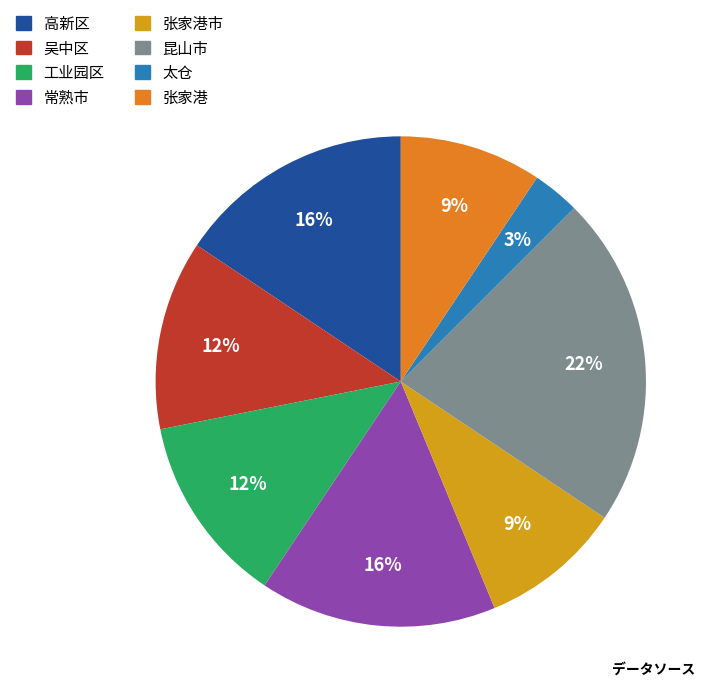

To the nearest percent, what is the difference between the largest and smallest slice percentages?

19%